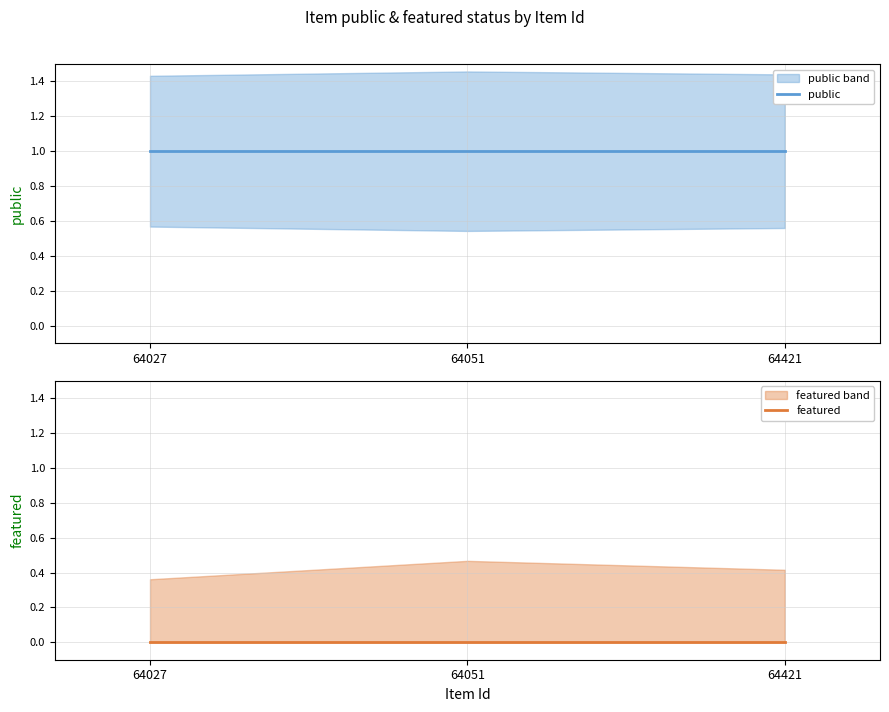

At which category is the sum across all series the highest?

64027